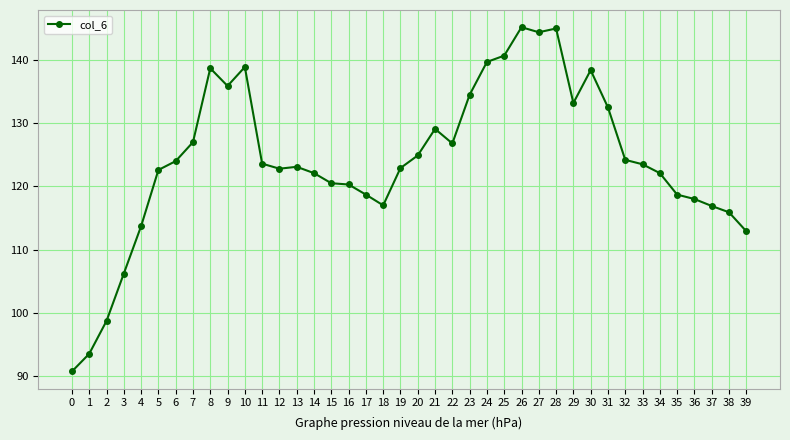

Where is the first local maximum?

8